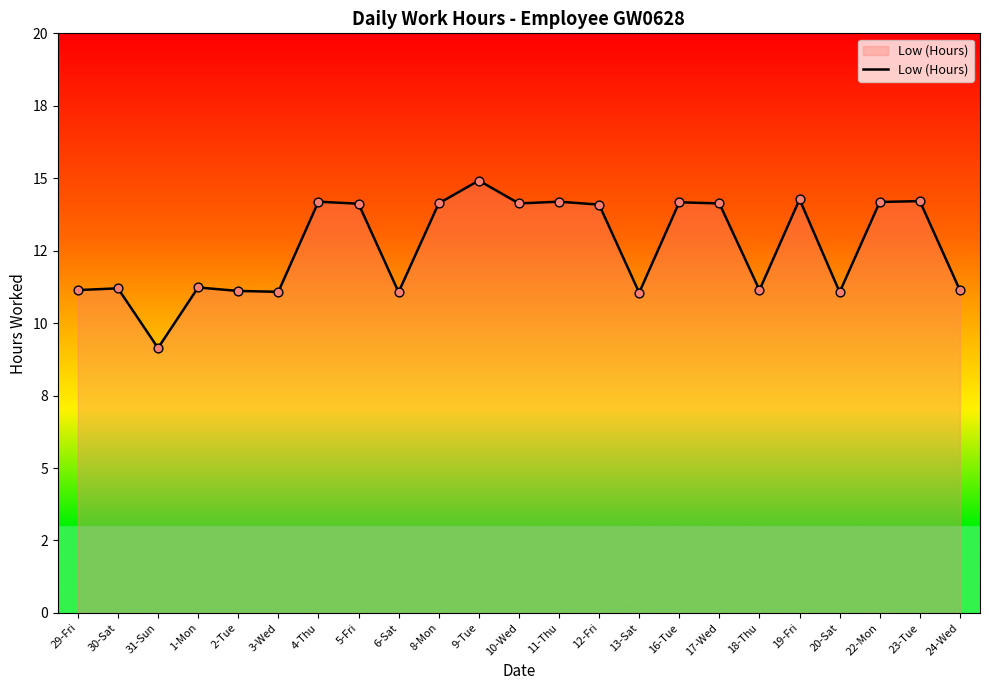

What is the change in value from 5-Fri to 6-Sat?

-3.0